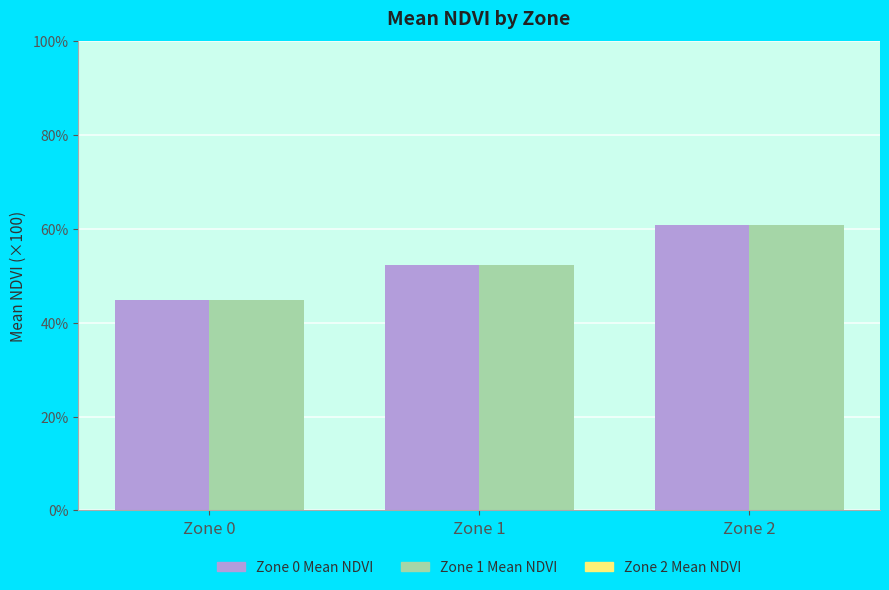

How many bars are there in each group?

2